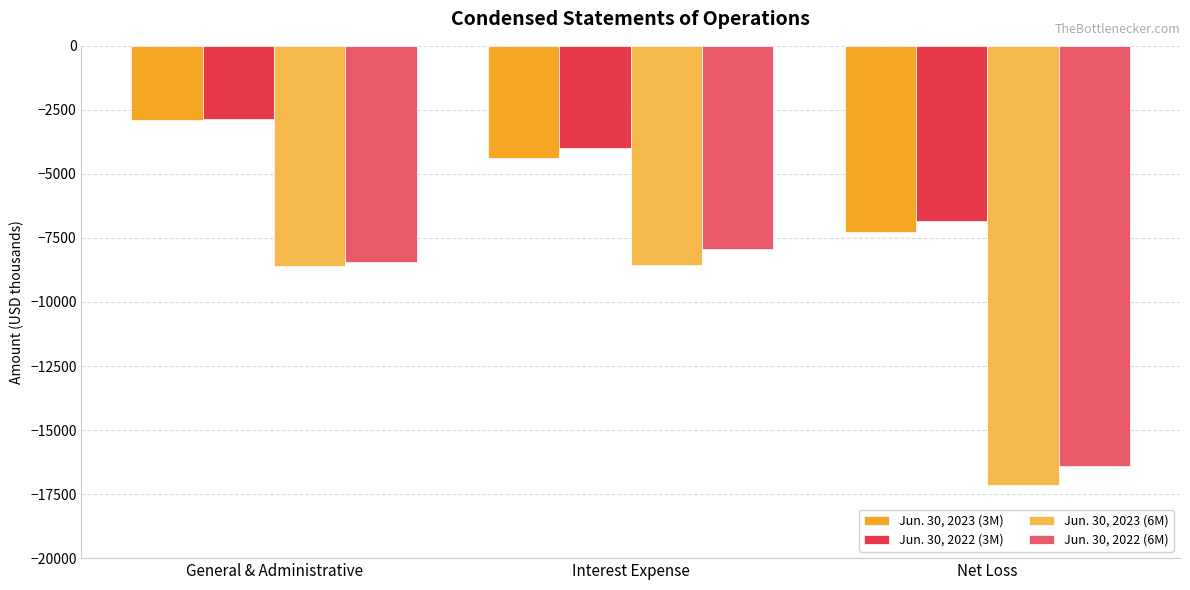

What is the value of the Jun. 30, 2022 (6M) bar at the 3rd from the left?

-16397